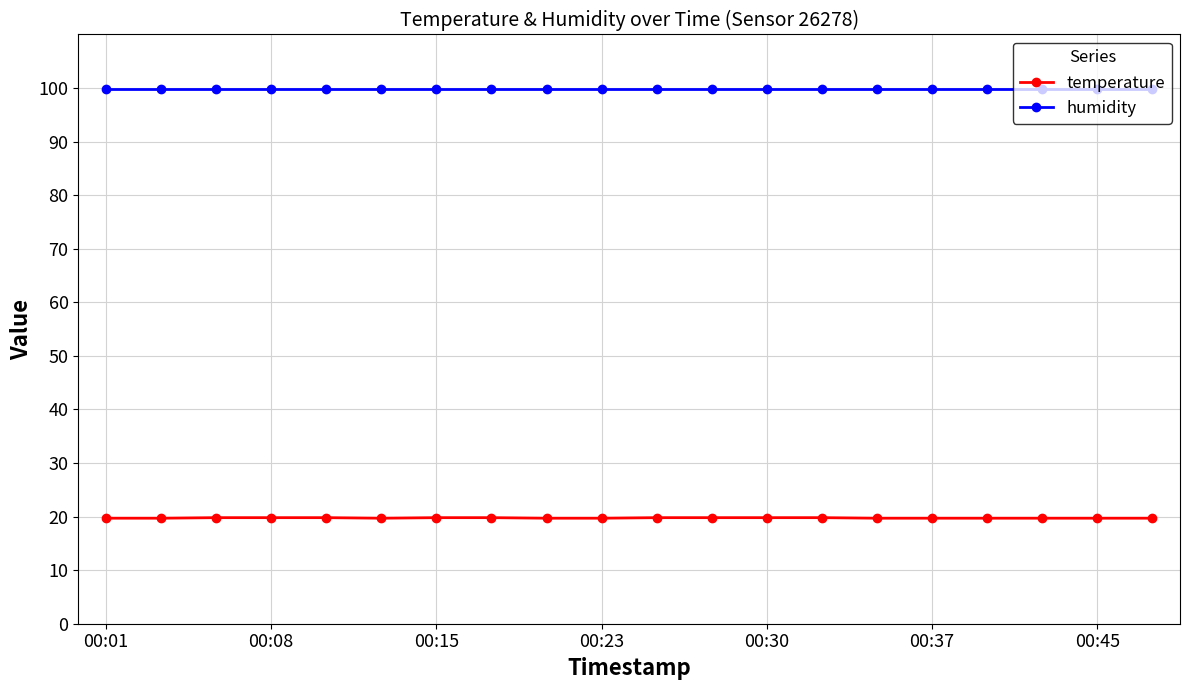

What is the average value of the temperature series?

19.7